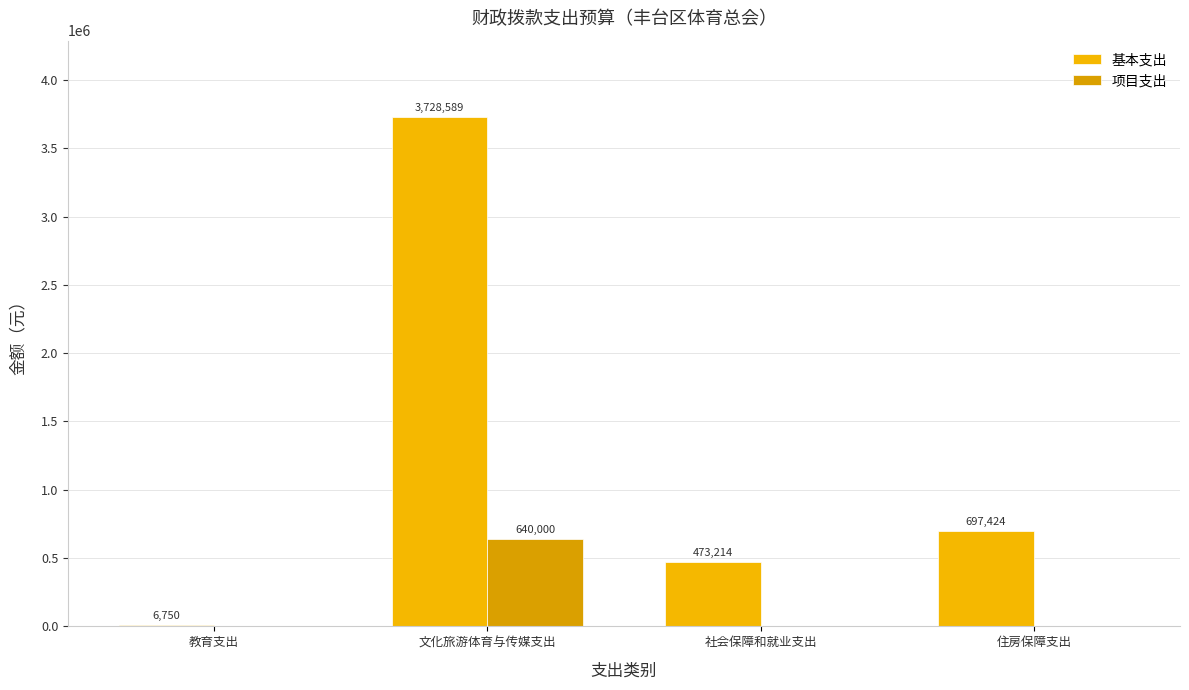

The 项目支出 series shows 640000 at 文化旅游体育与传媒支出. True or false?

True